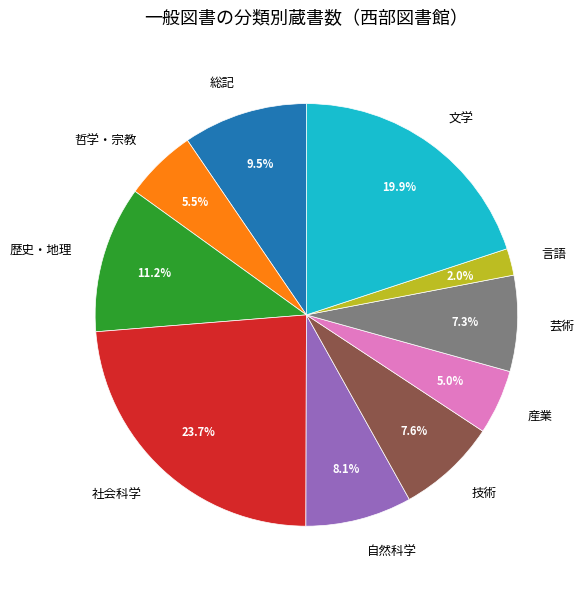

How many slices are in this pie chart?

10